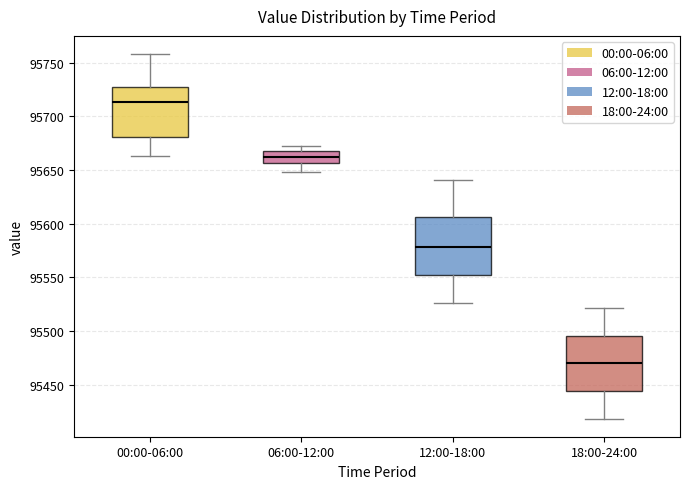

Where is the lower edge of the box for 00:00-06:00 on the y-axis? The values are not printed on the chart, so give them approximately, as read against the axis.

95680